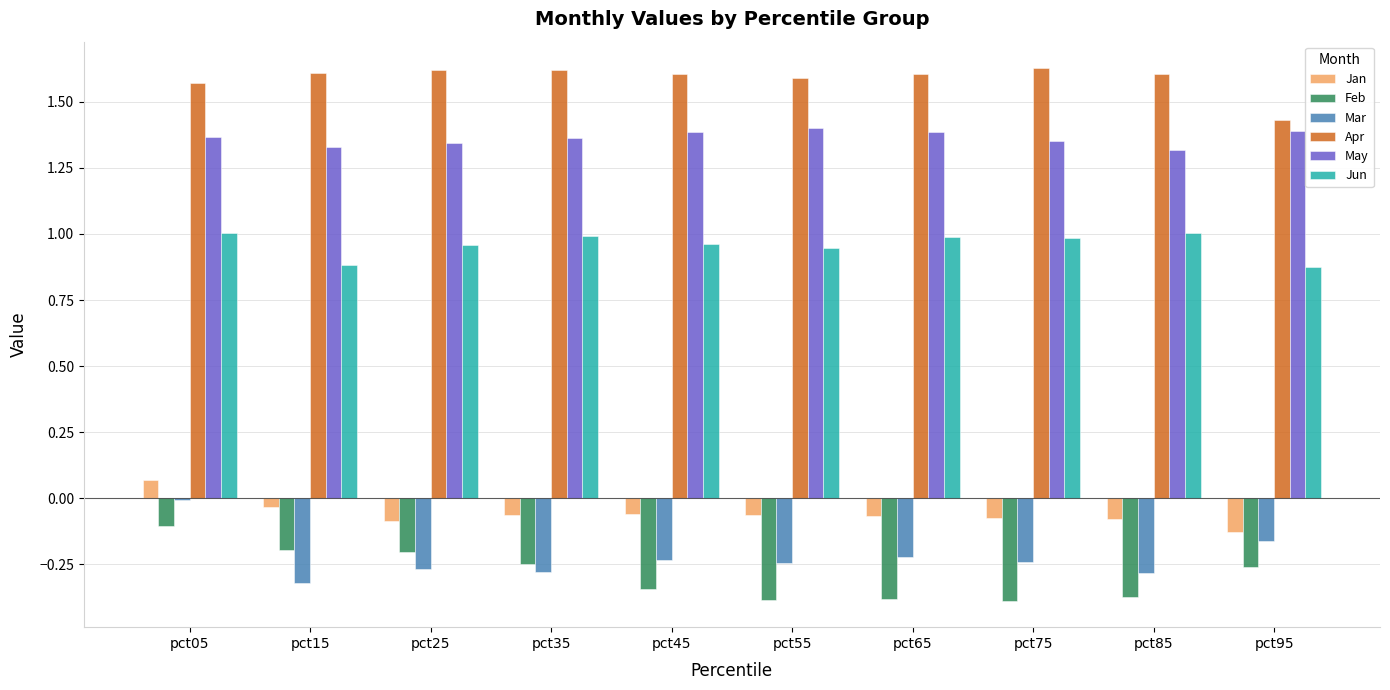

Which category has the highest value in the Feb series?

pct05